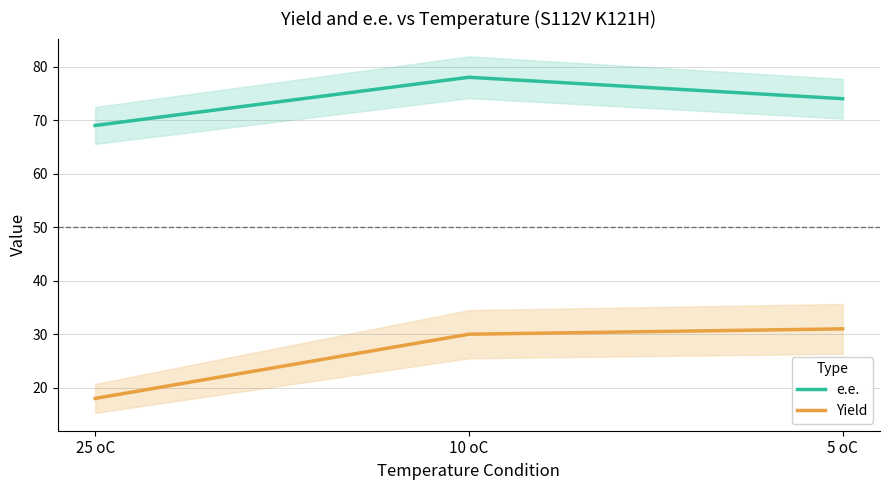

What is the lowest value of the e.e. series?

69